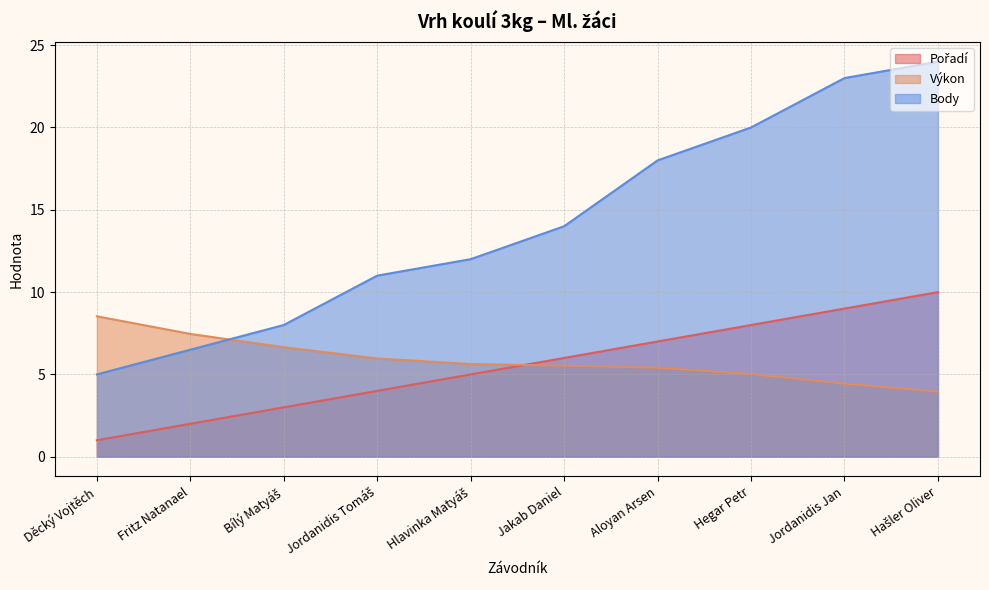

True or false: Výkon has more than 2 points higher than both neighbors.

False